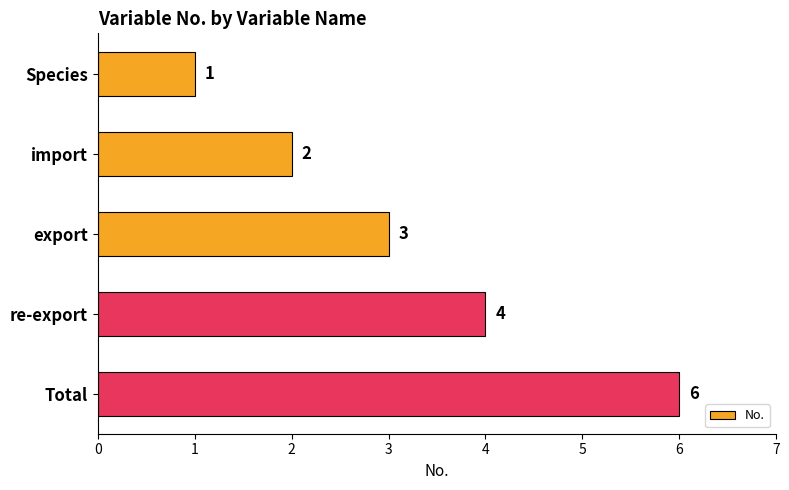

Rank the categories by value from lowest to highest.

Species, import, export, re-export, Total